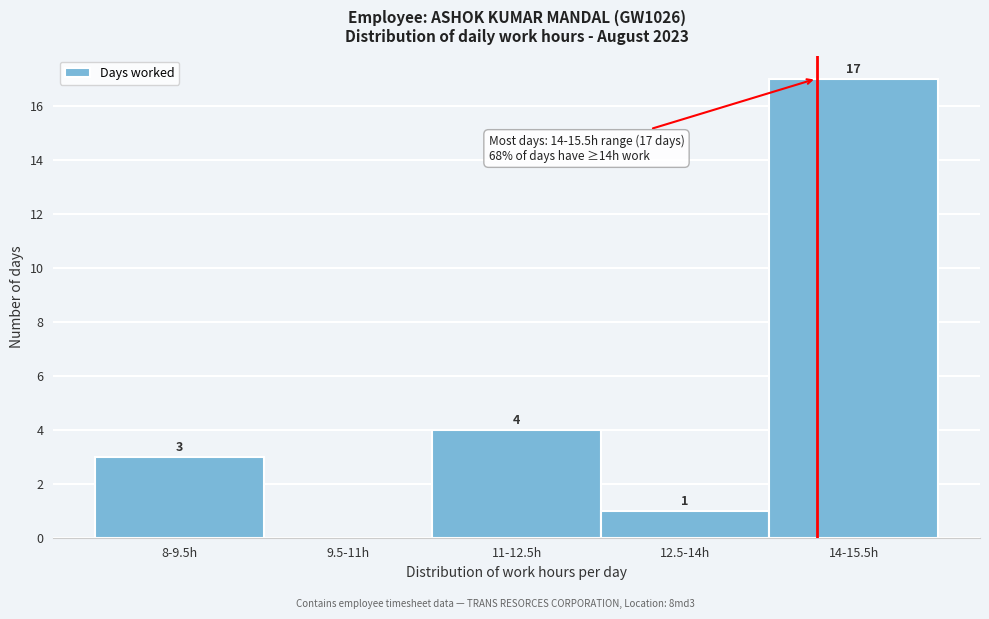

Reading left to right, transcribe all the data shown in this chart.

8-9.5h=3	9.5-11h=0	11-12.5h=4	12.5-14h=1	14-15.5h=17